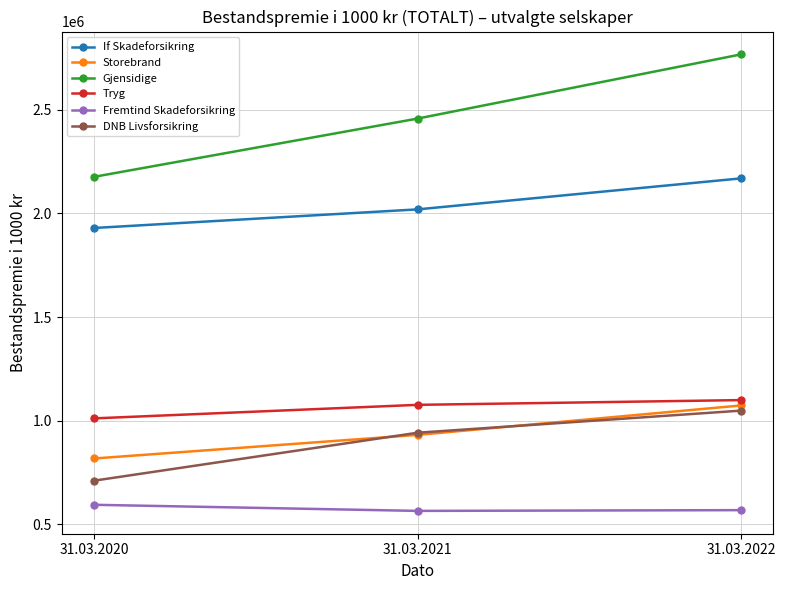

What are all the series names shown in the legend?

If Skadeforsikring, Storebrand, Gjensidige, Tryg, Fremtind Skadeforsikring, DNB Livsforsikring